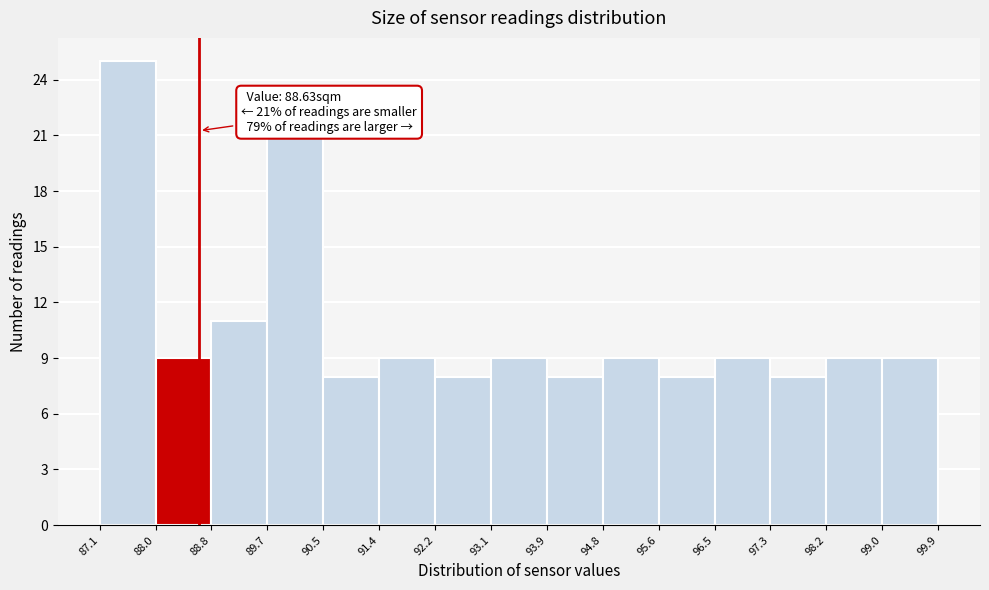

Over which range of the x-axis is the bar tallest?

87.1 to 88.0